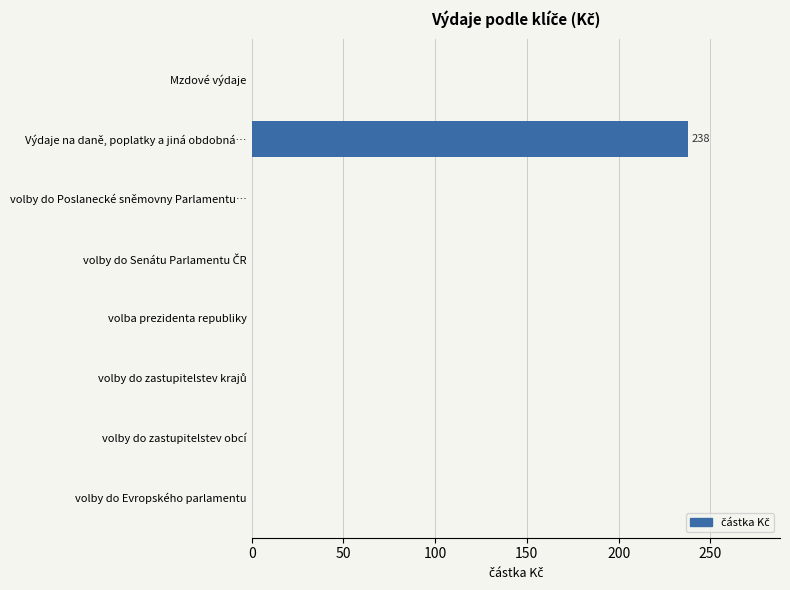

How many values exceed 0?

1